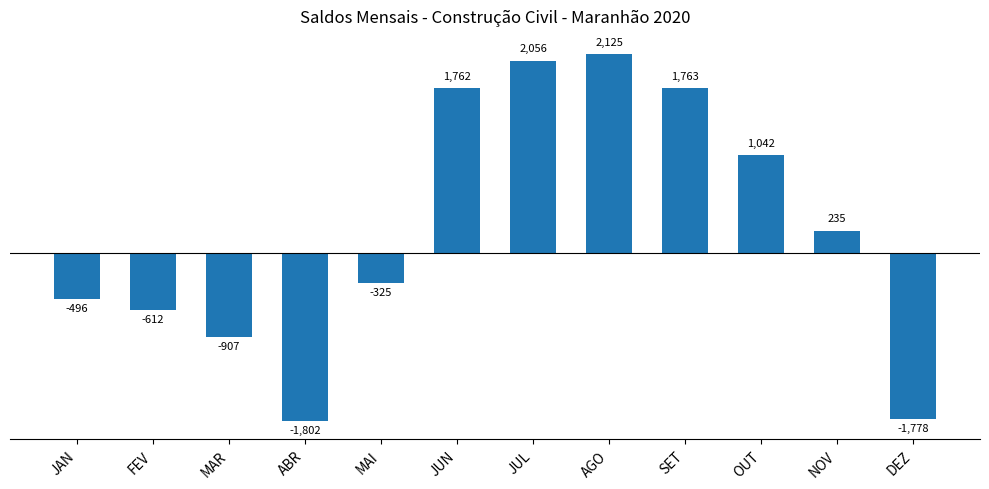

Between FEV and JUN, which is larger?

JUN